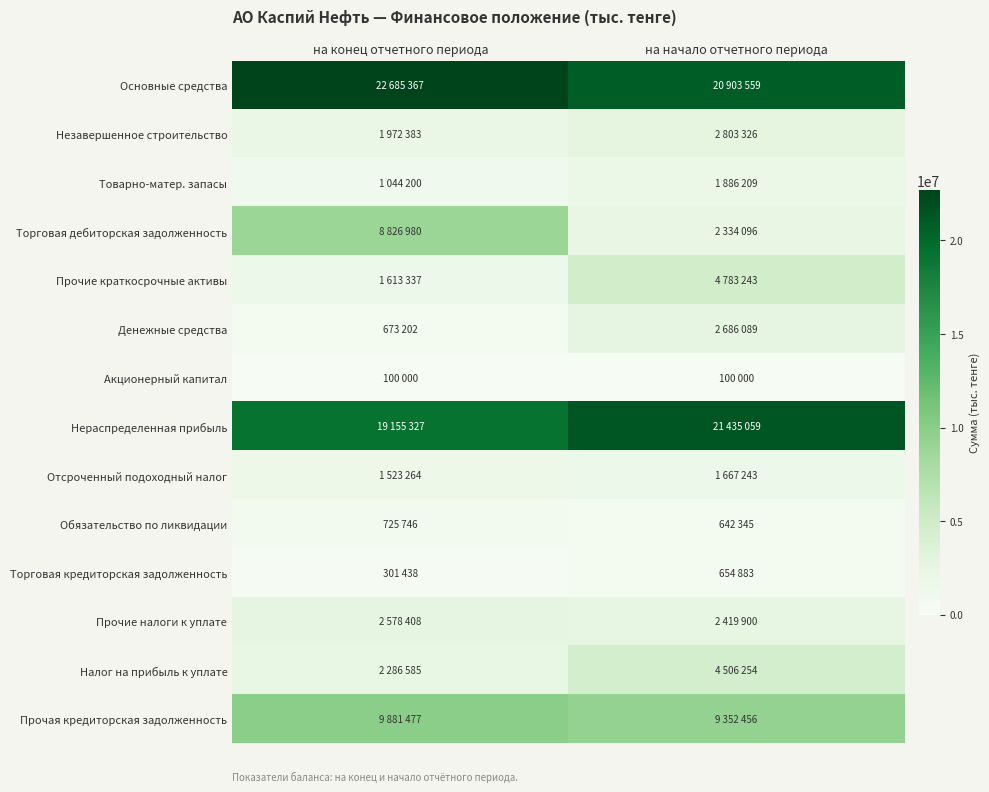

Between на начало отчетного периода and на конец отчетного периода, which is larger?

на конец отчетного периода